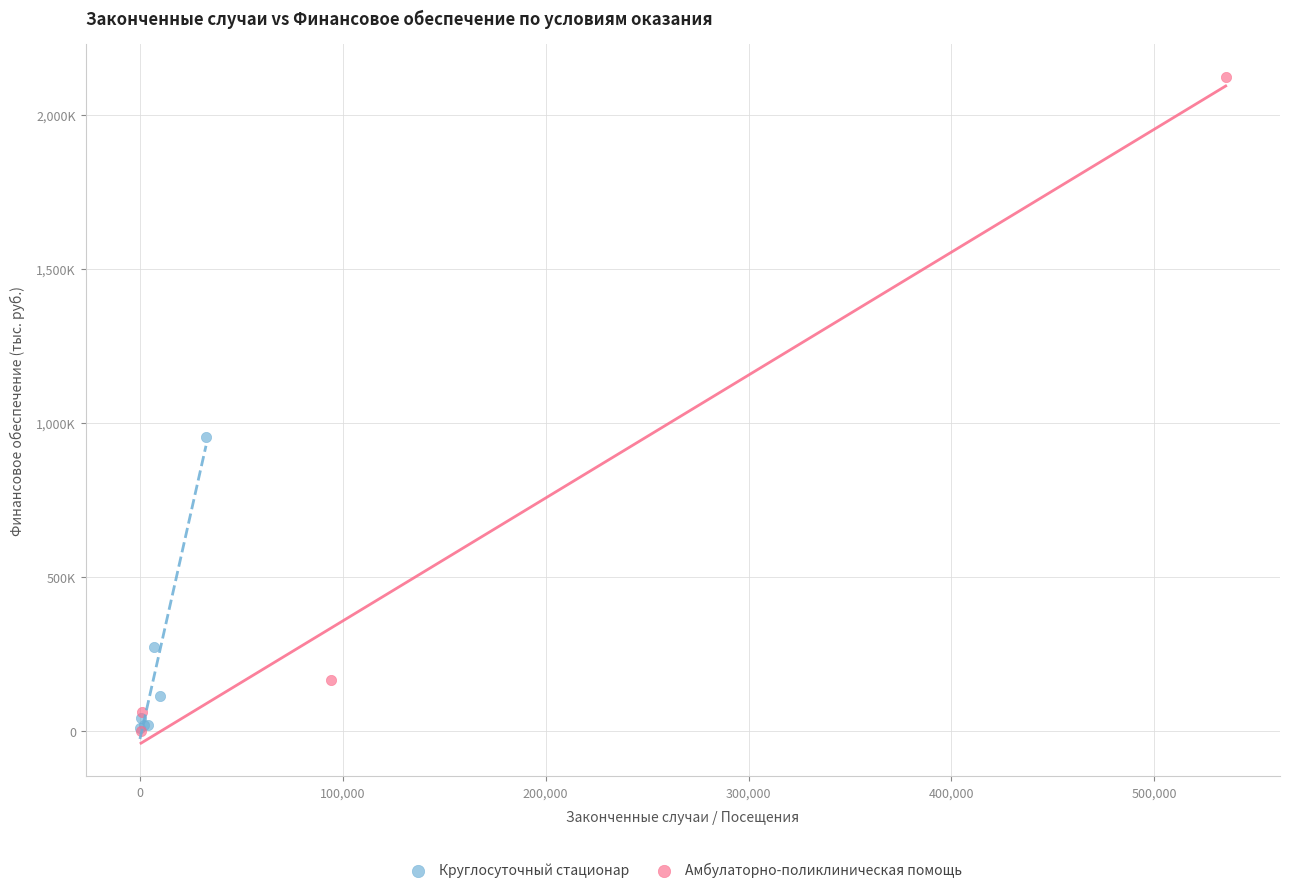

What are all the series names shown in the legend?

Круглосуточный стационар, Амбулаторно-поликлиническая помощь